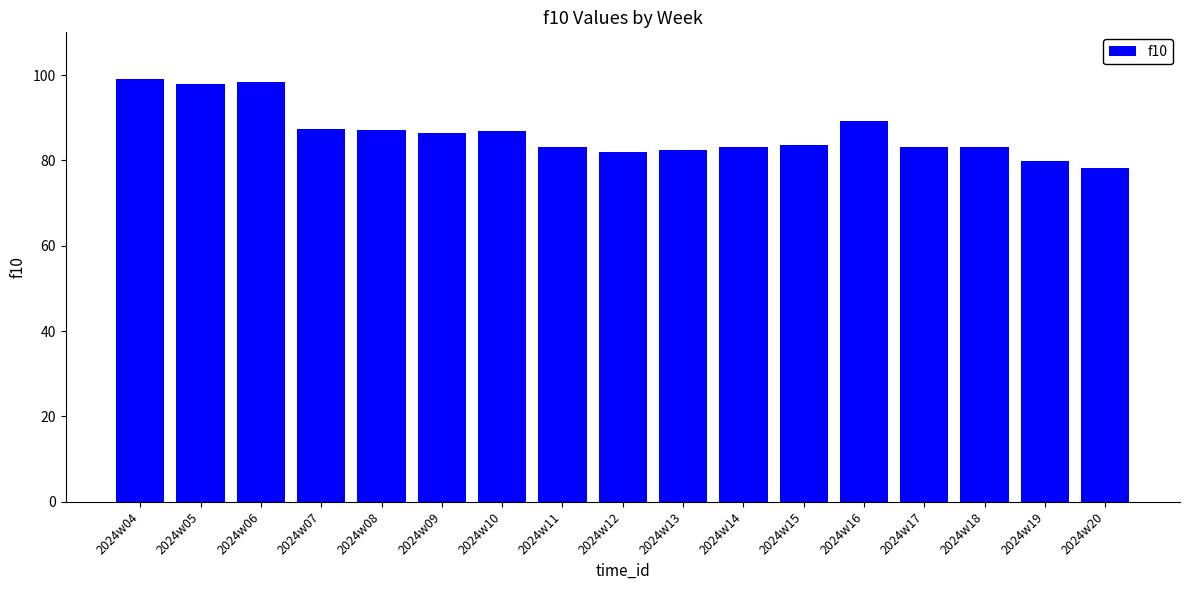

What is the sum of the values at 2024w04 and 2024w15?

182.7